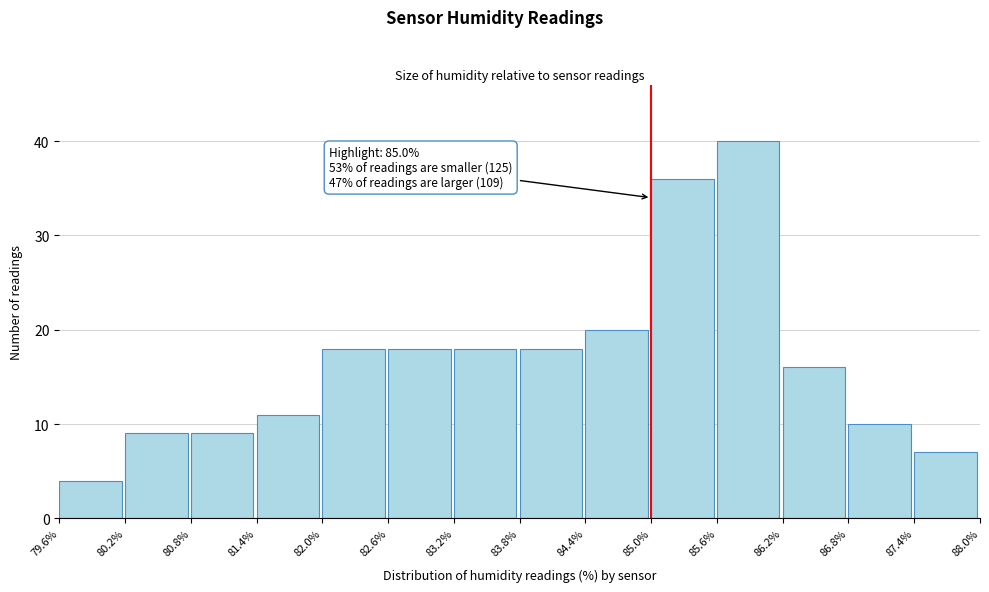

Over which range of the x-axis is the bar tallest?

85.6% to 86.2%